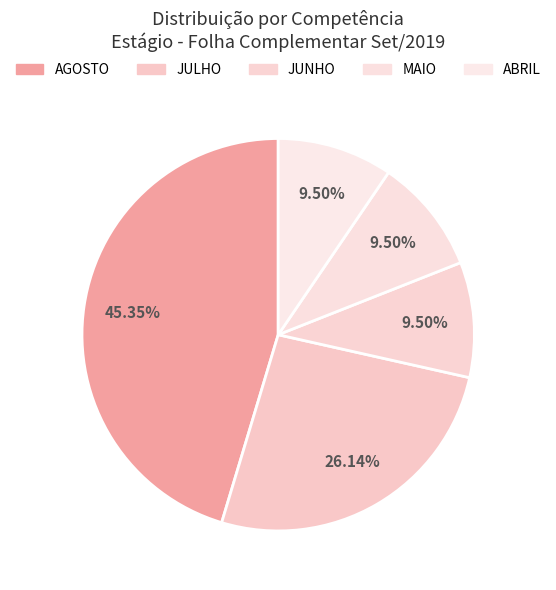

Count the number of slices in the pie.

5